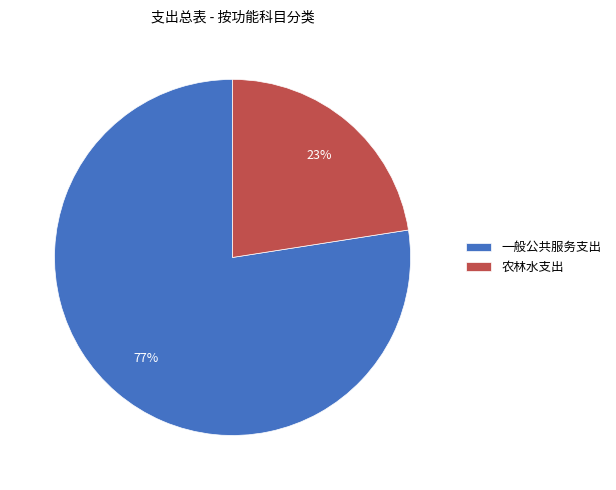

Is the sum of 农林水支出 and 一般公共服务支出 greater than half?

Yes